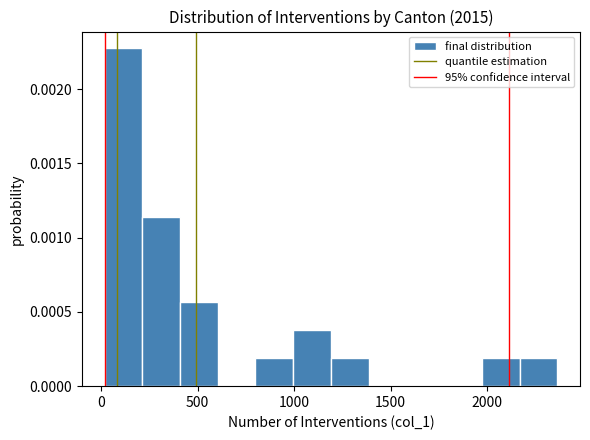

Around what value on the x-axis is the tallest bar? Give the approximate position of its centre, as read against the axis.

100